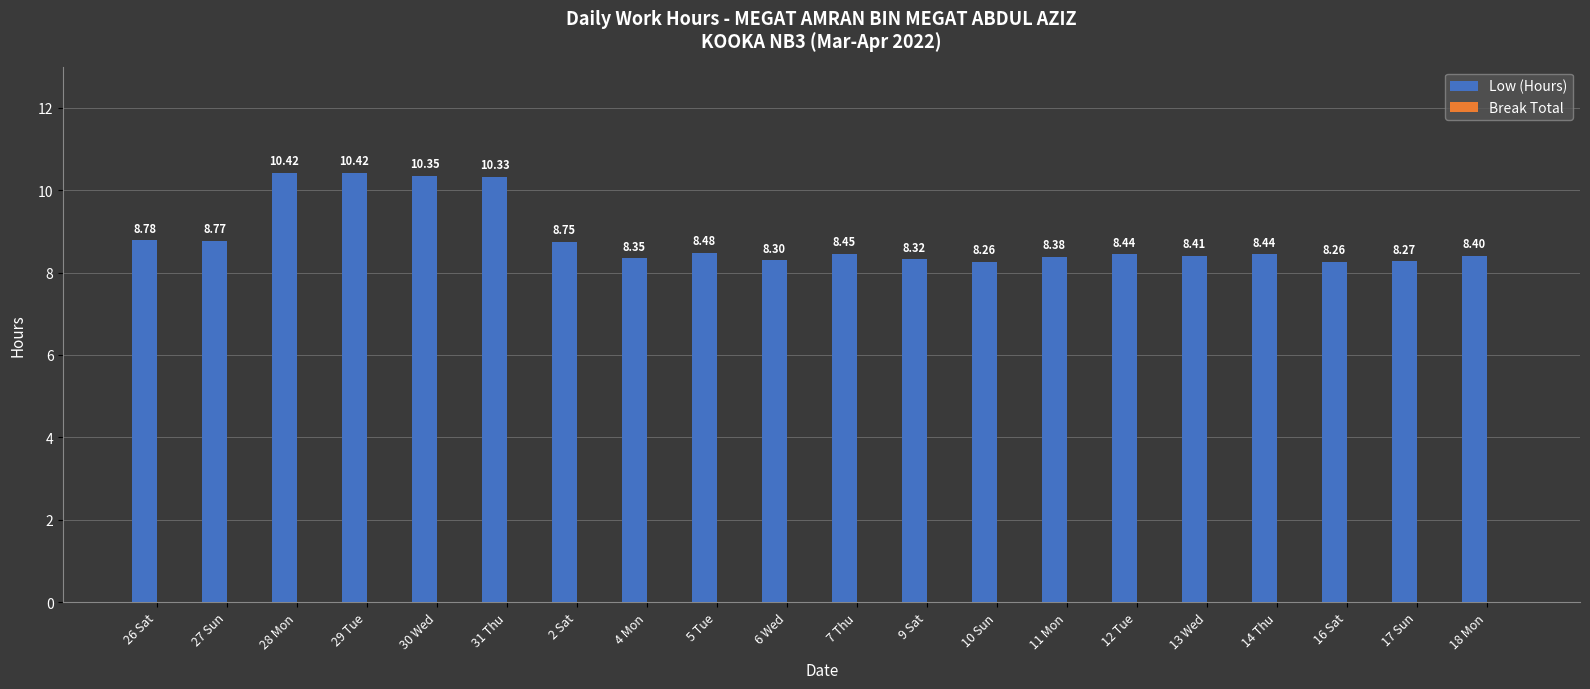

What is the change in value from 11 Mon to 12 Tue?

+0.1